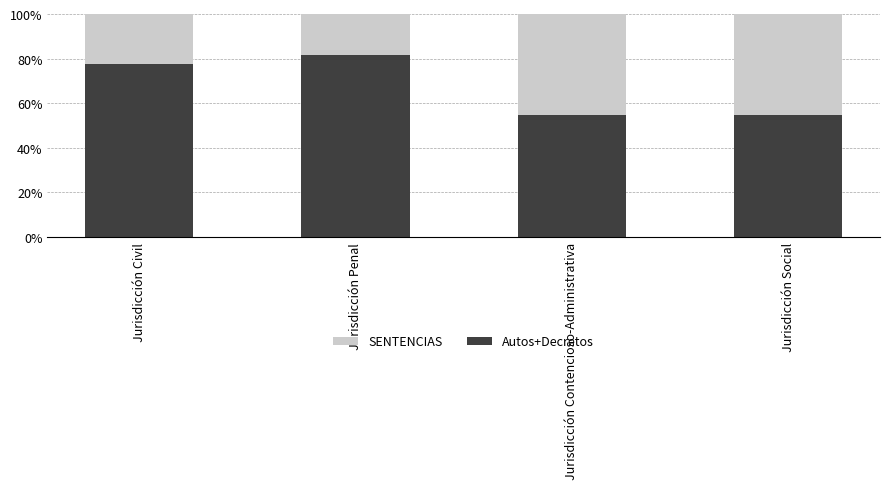

What is the average value of the Autos+Decretos series?

67.1